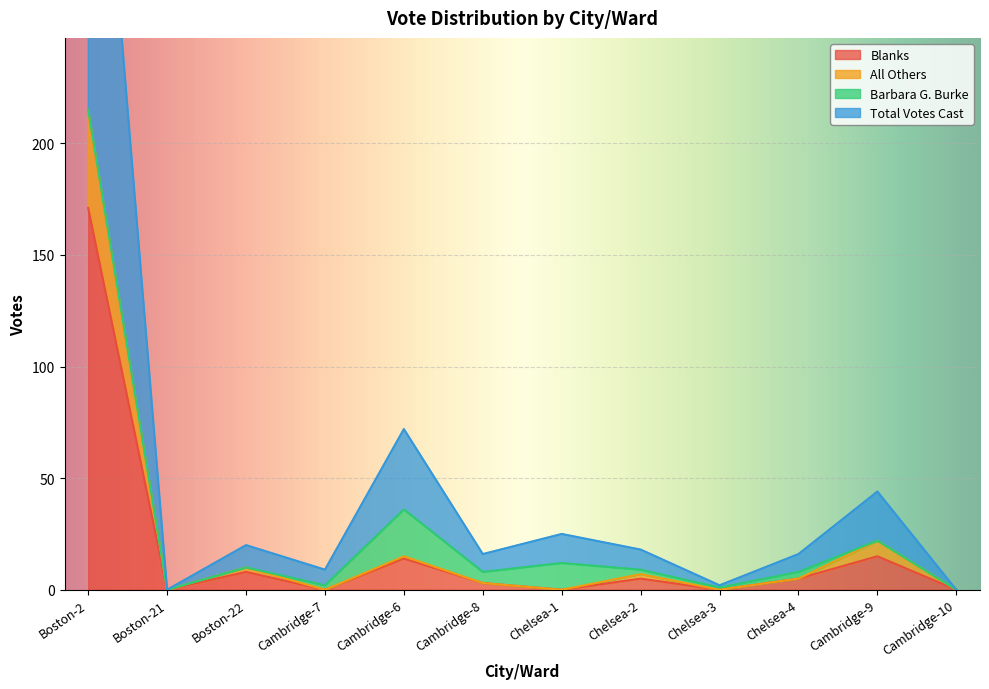

At which label is All Others closest to 107?

Cambridge-9